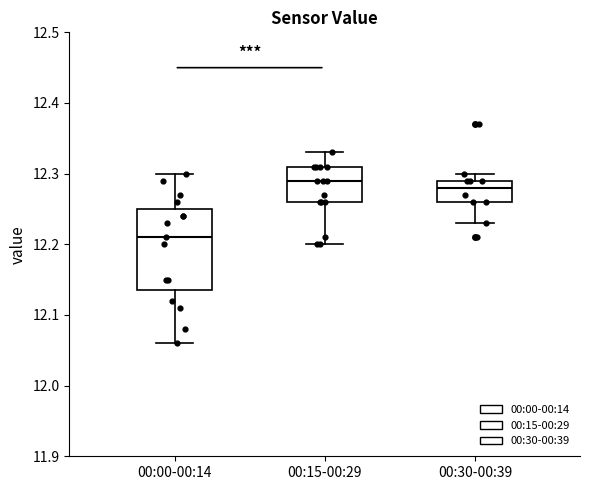

Reading left to right, read every box against the y-axis: the position of its median line, the range the box covers, and the ends of its whiskers. The values are not printed on the chart, so give them approximately, as read against the axis.

00:00-00:14: median 12.21, box 12.14 to 12.25, whiskers 12.06 to 12.30
00:15-00:29: median 12.29, box 12.26 to 12.31, whiskers 12.20 to 12.33
00:30-00:39: median 12.28, box 12.26 to 12.29, whiskers 12.23 to 12.30